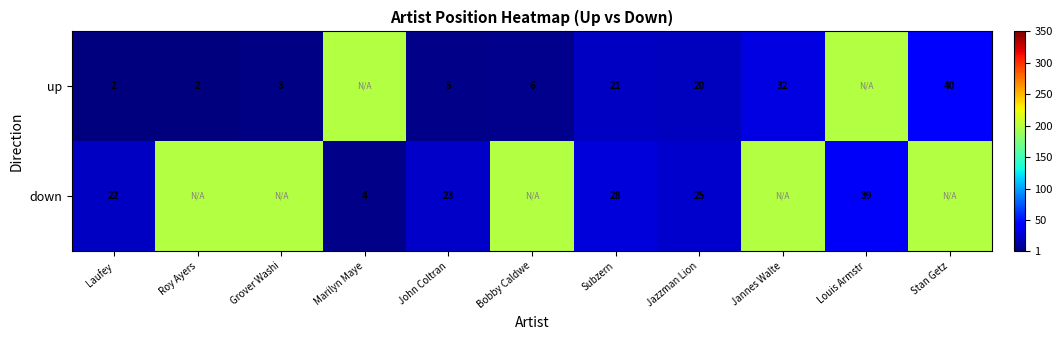

At how many categories does at least one series exceed 85?

7